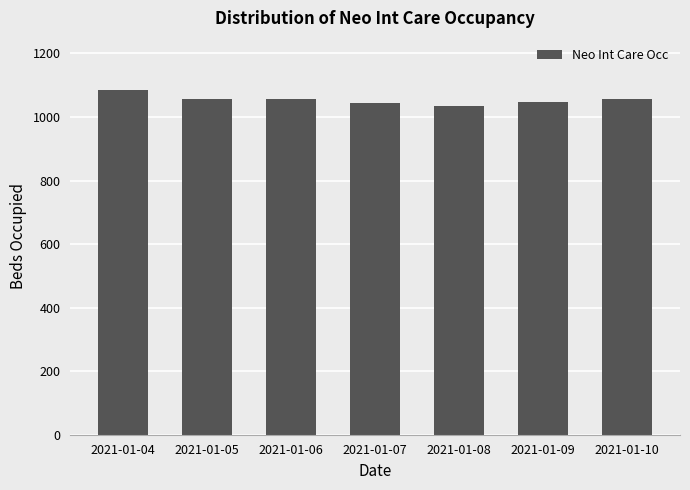

At which label does the data first exceed 1055?

2021-01-04